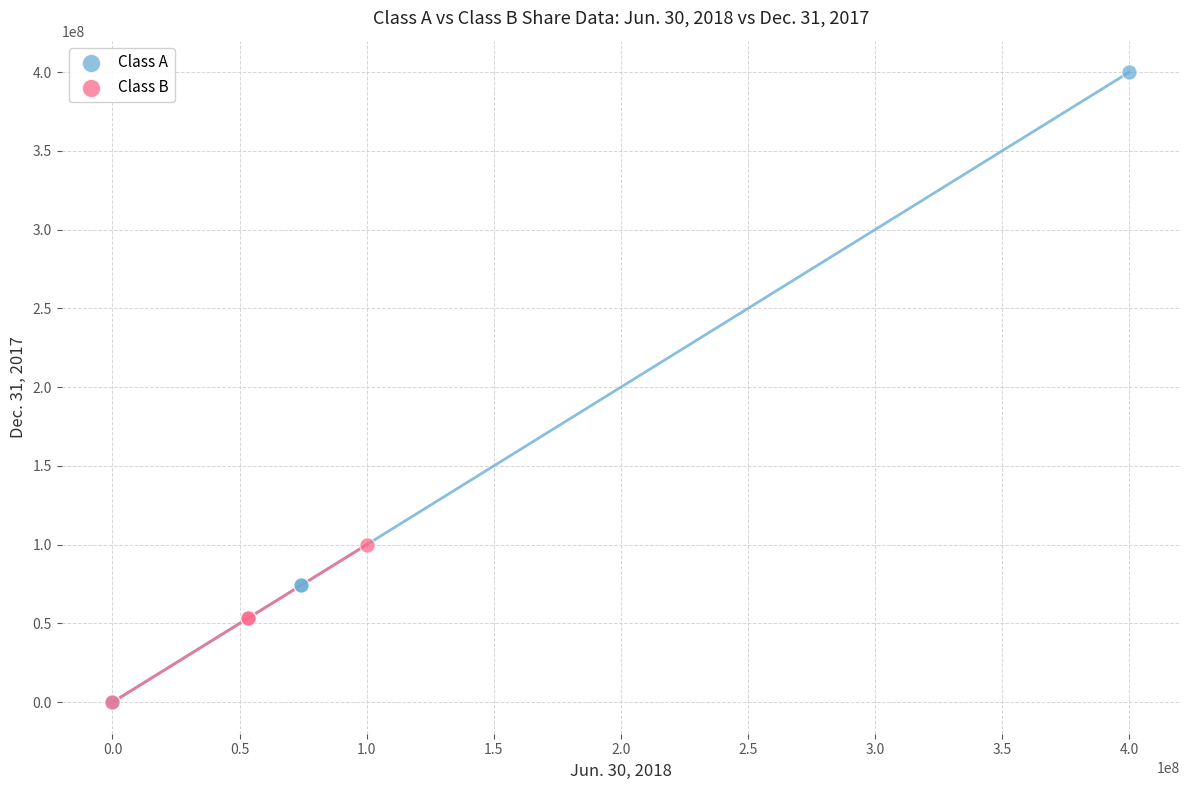

Which series has the widest spread of Y values?

Class A